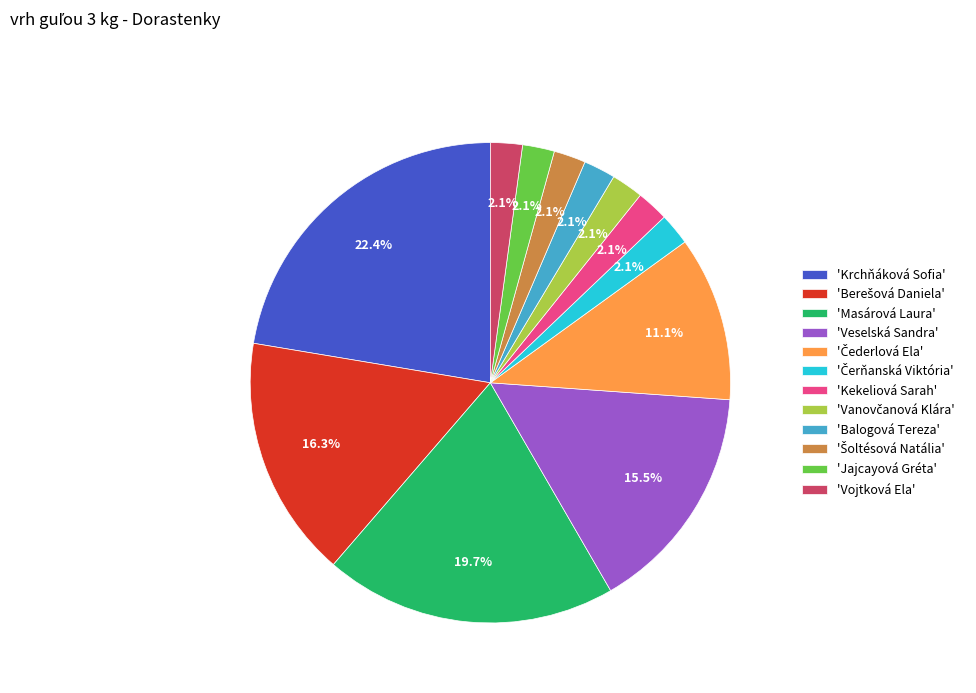

What portion of the pie excludes 'Veselská Sandra'?

84.5%